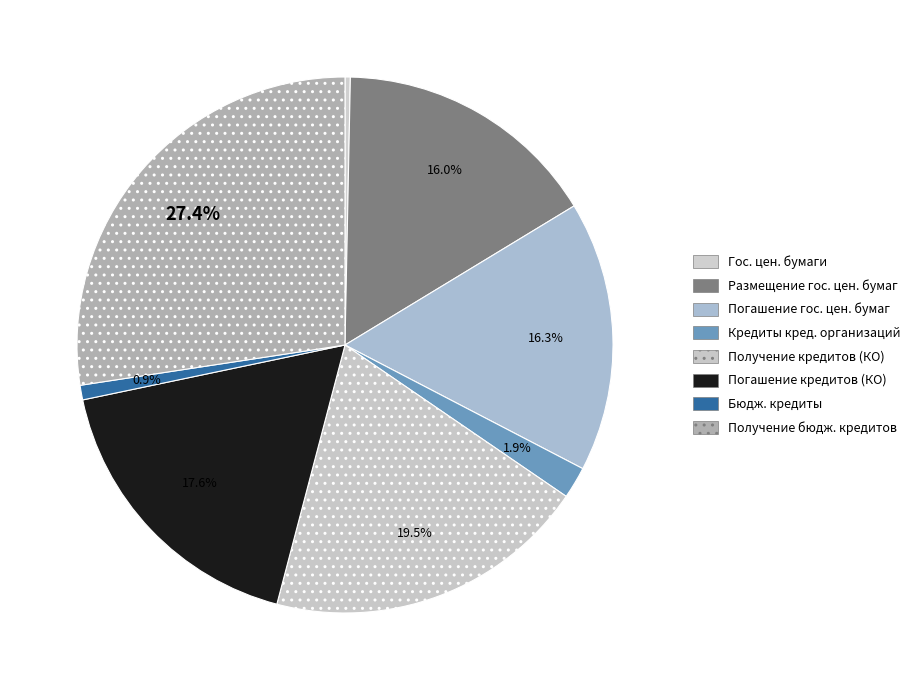

Is there a majority slice in this chart?

No